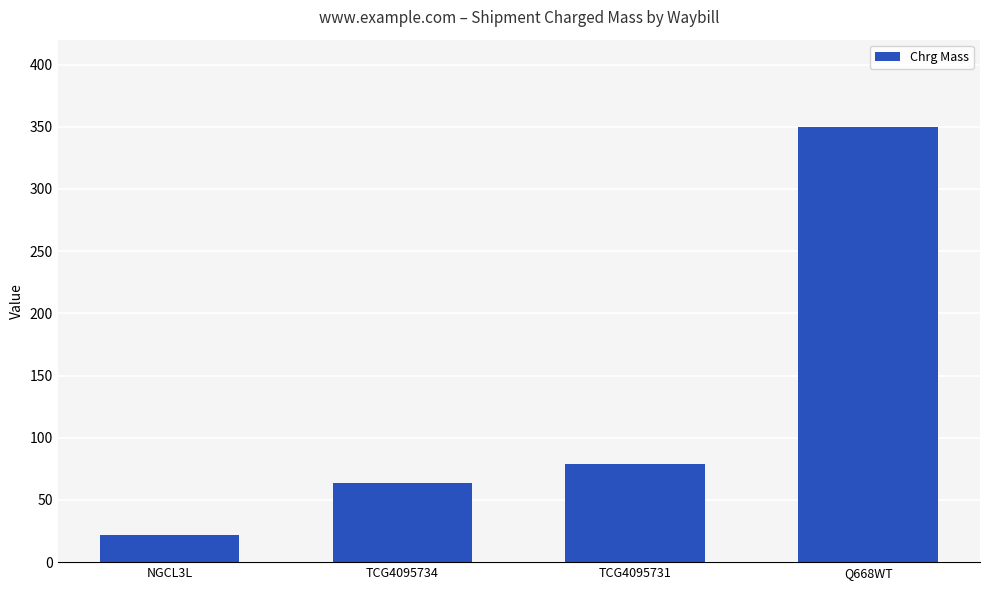

What is the difference between the values at TCG4095734 and Q668WT?

286